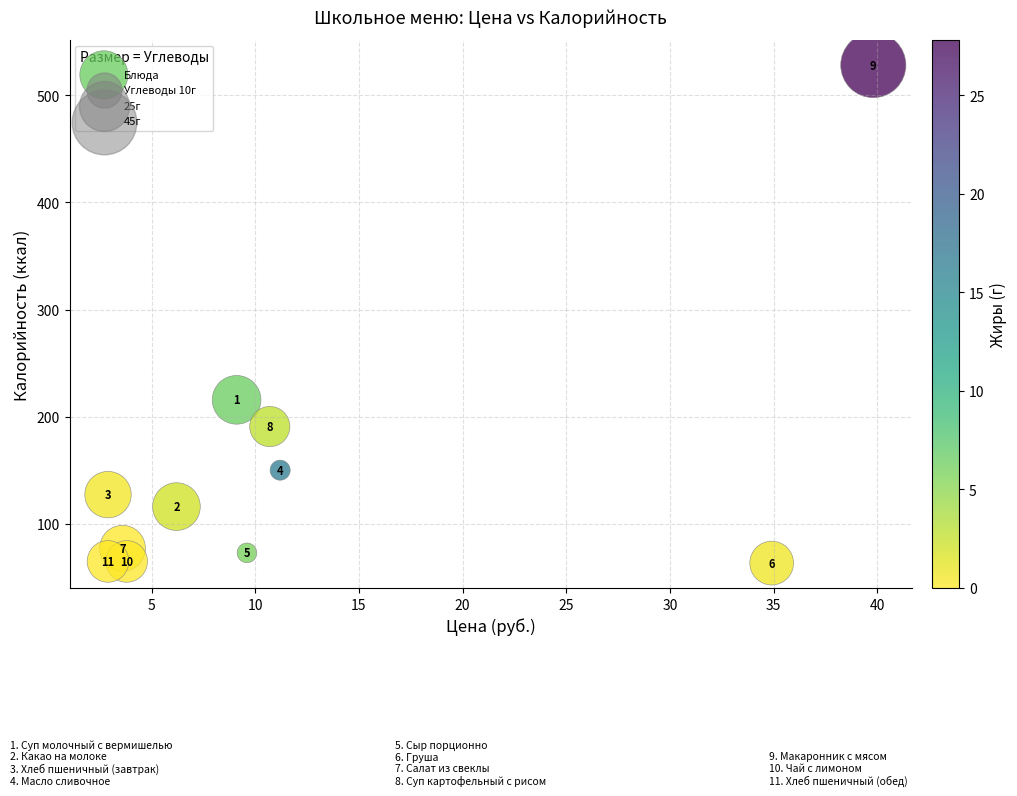

What is the average X value?

12.2